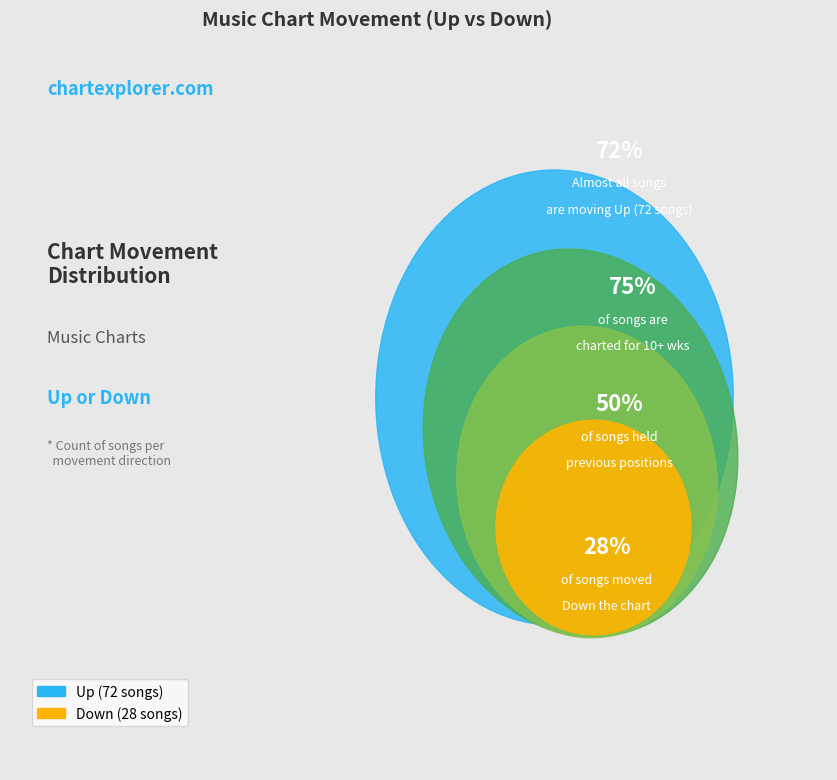

Count the number of slices in the pie.

2